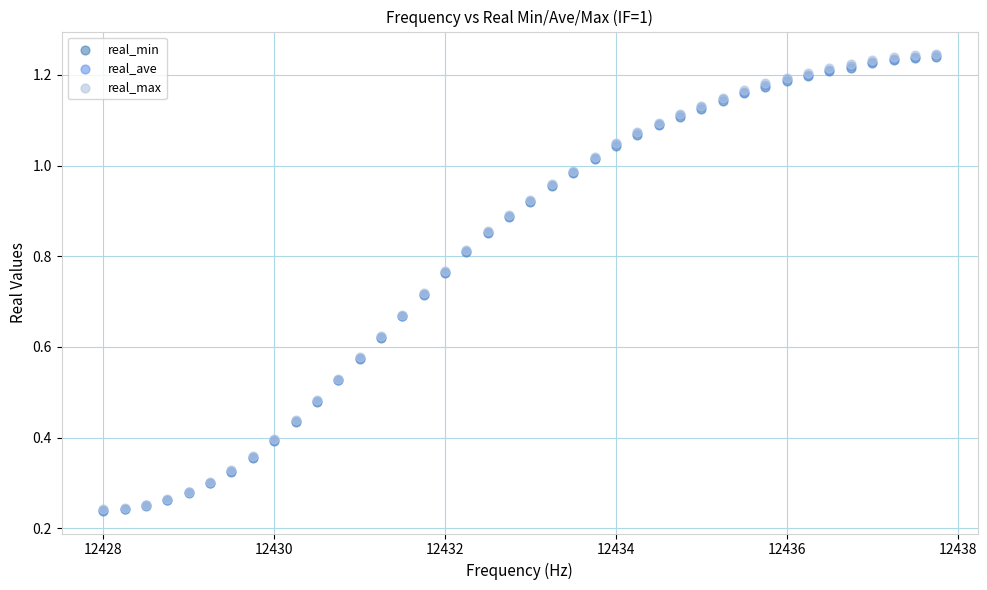

Which series has the largest Y range (max minus min)?

real_max